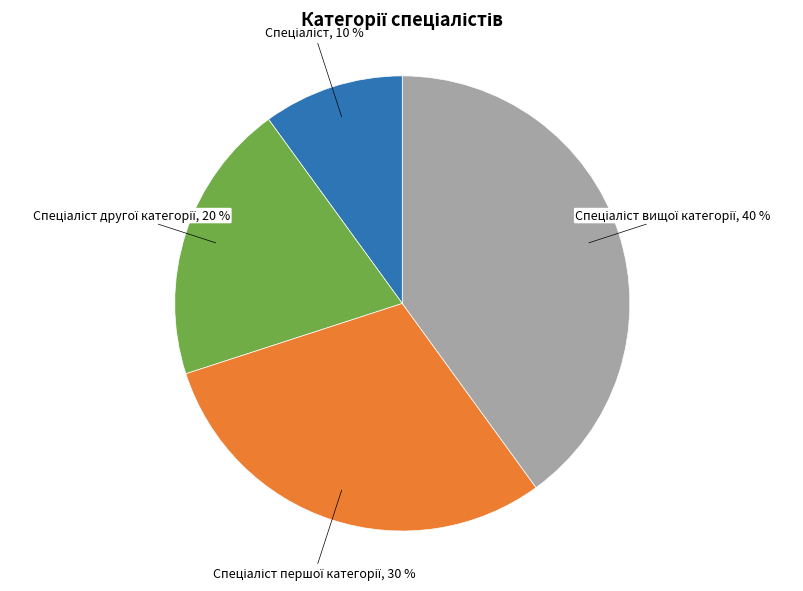

Is there any slice that represents more than half of the pie?

No